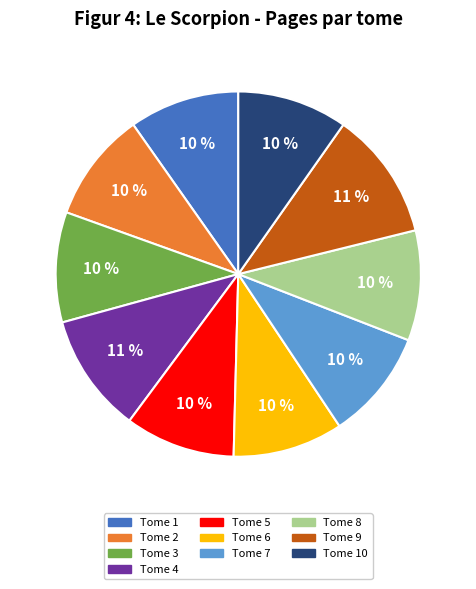

To the nearest percent, what is the average slice percentage?

10%